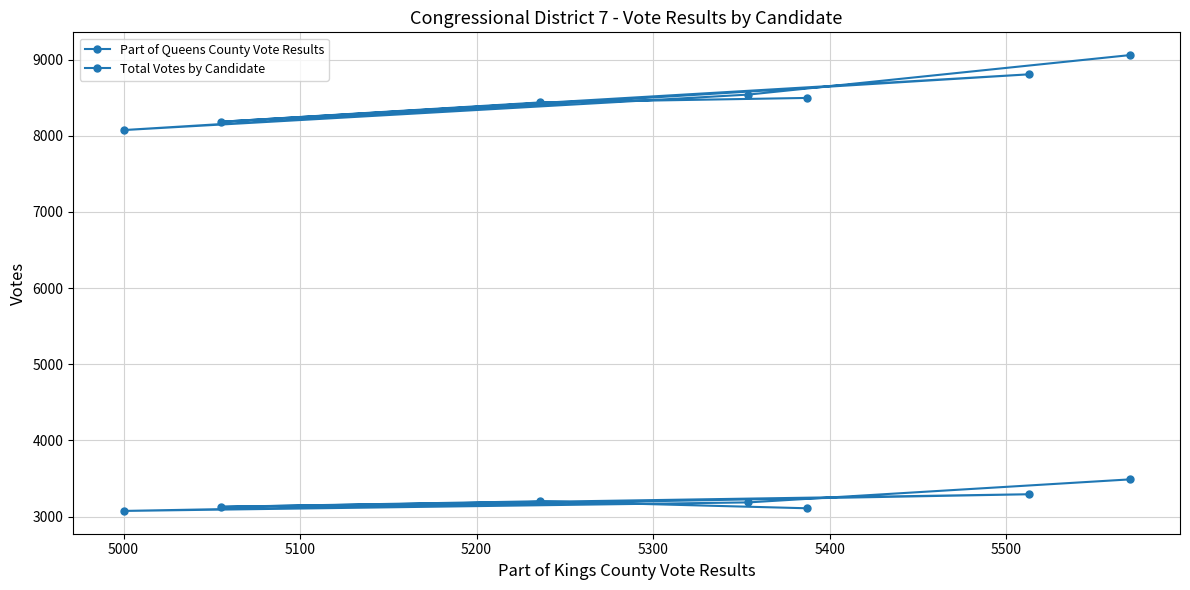

What is the value of the Total Votes by Candidate point at the 6th from the left?

8541